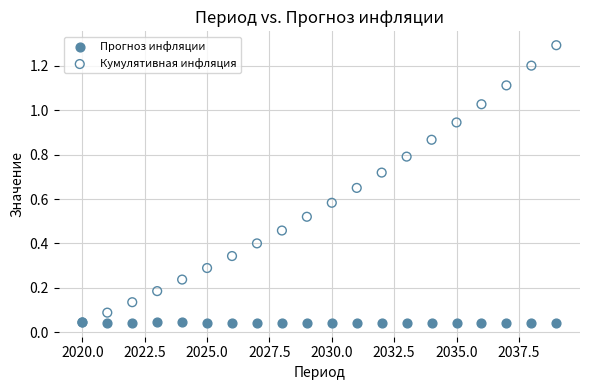

What are all the series names shown in the legend?

Прогноз инфляции, Кумулятивная инфляция